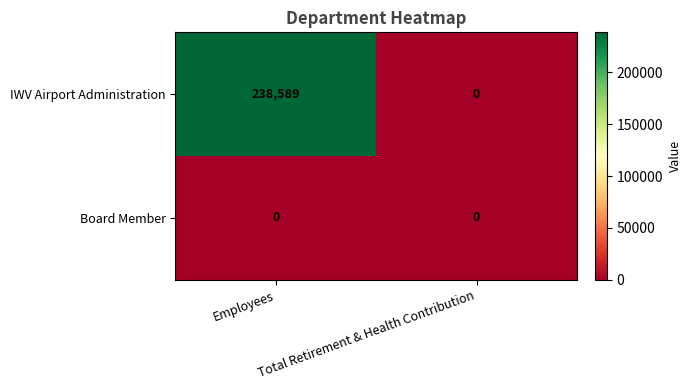

What is the highest value of the IWV Airport Administration series?

238589